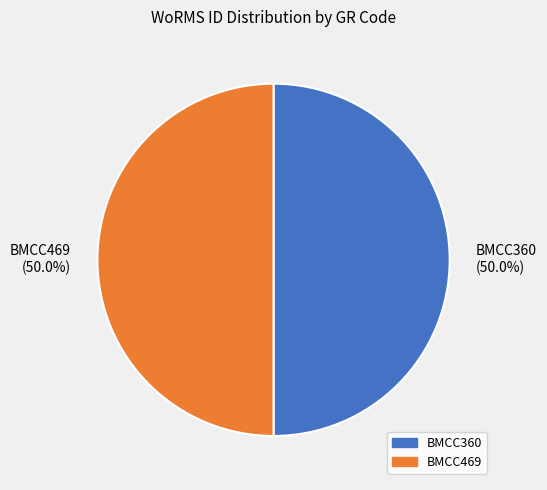

Combined, what portion of the pie is BMCC469 and BMCC360?

100.0%